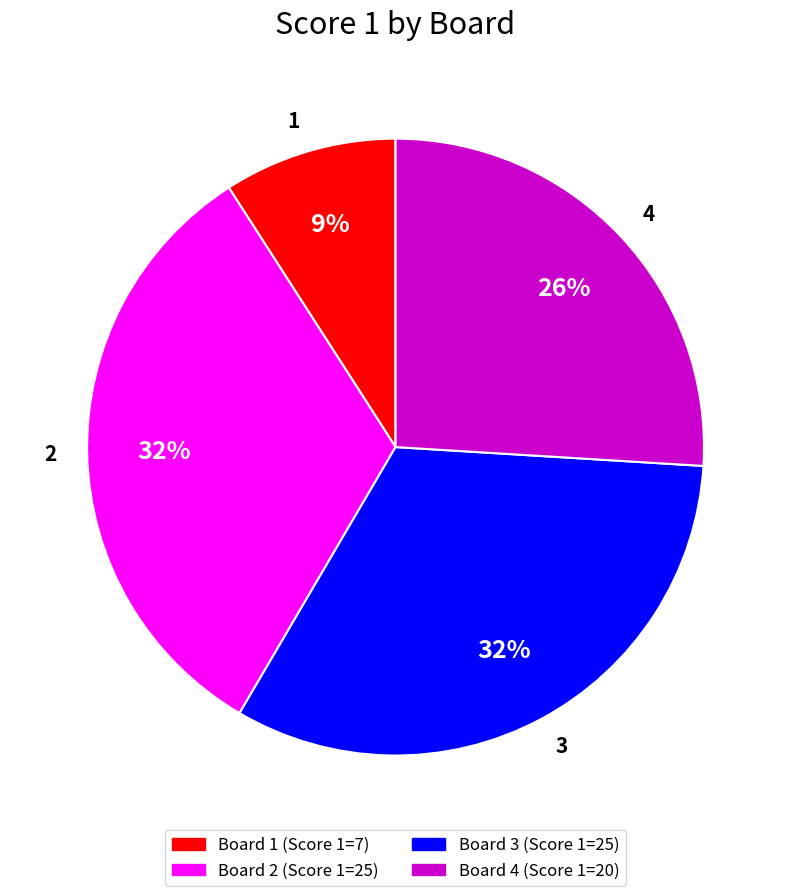

Does any single category account for the majority?

No